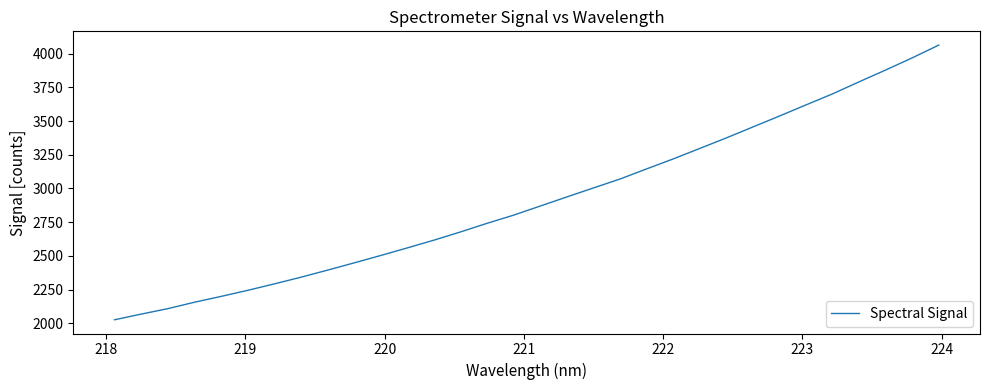

How many series are shown in this chart?

1